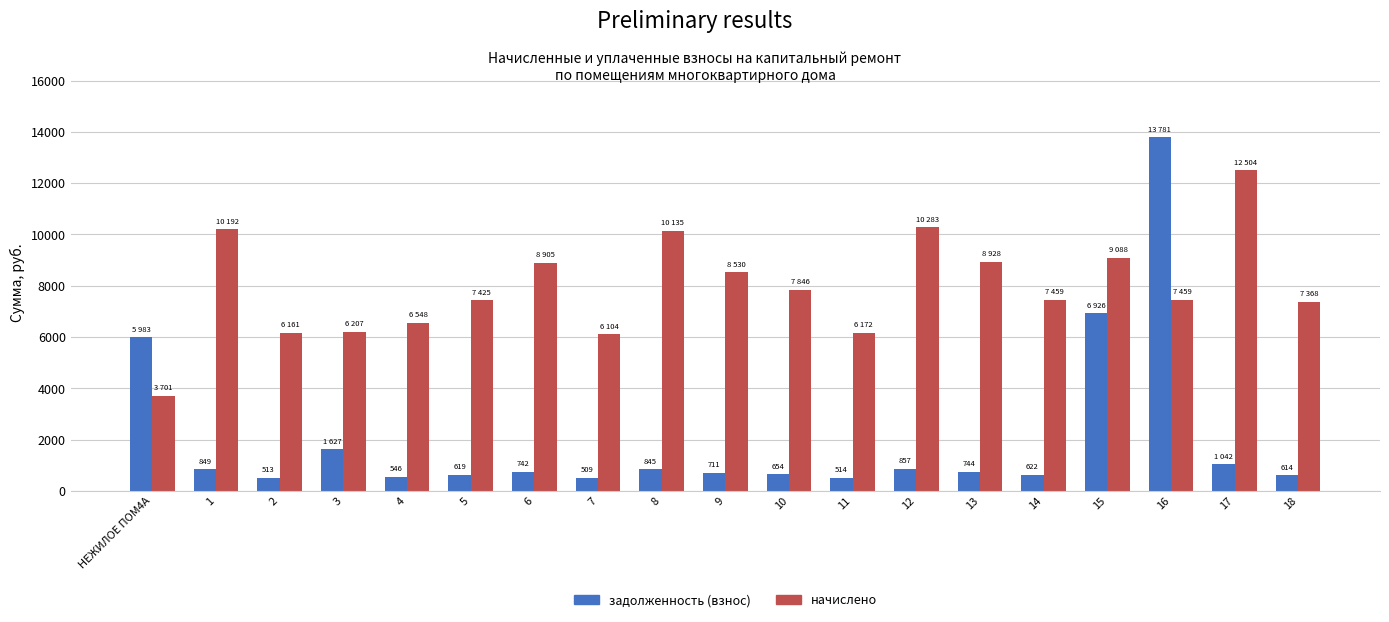

What is the smallest value displayed?

508.7